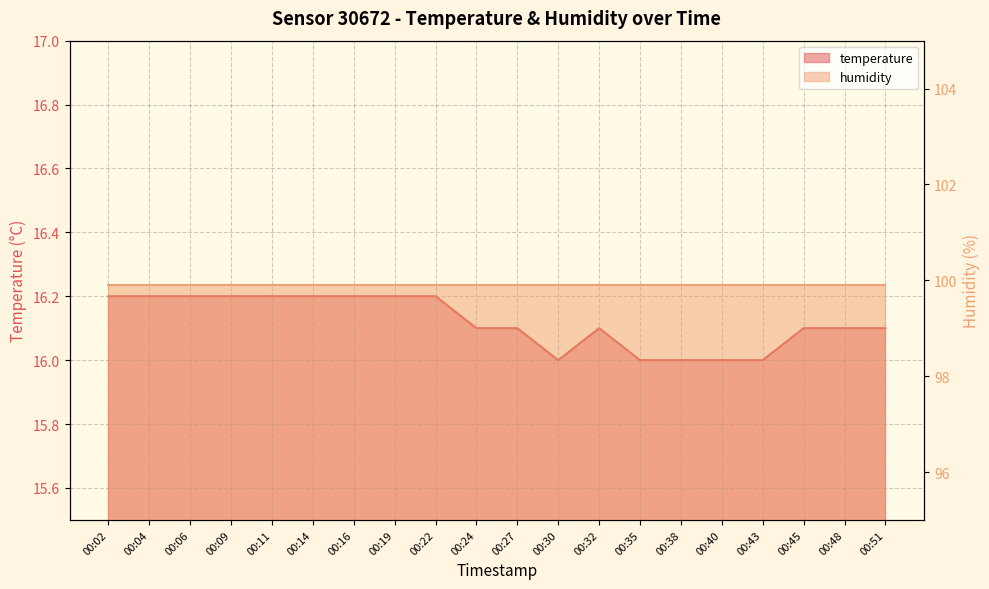

What is the maximum value shown in the chart?

16.2